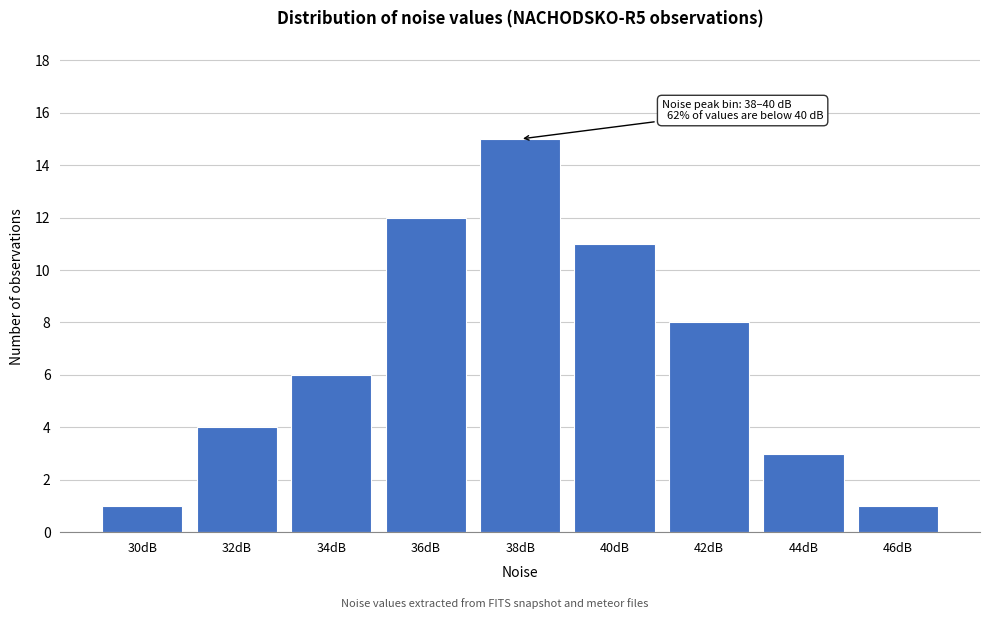

Reading right to left, extract all data points from this chart.

46dB=1	44dB=3	42dB=8	40dB=11	38dB=15	36dB=12	34dB=6	32dB=4	30dB=1